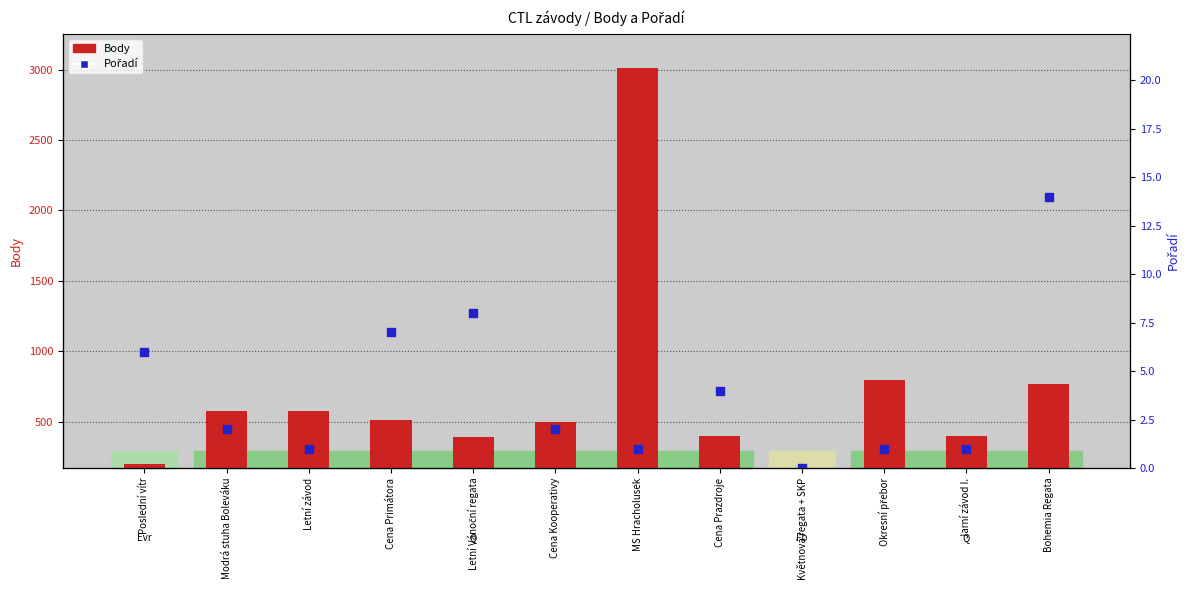

At which category is the sum across all series the highest?

MS Hracholusek